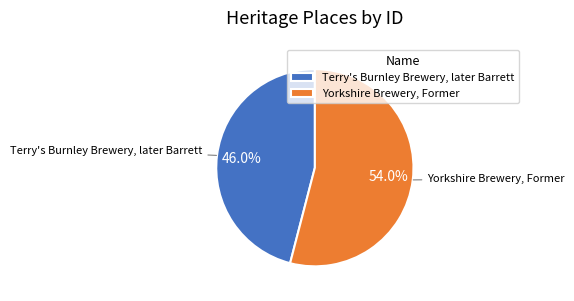

Between Terry's Burnley Brewery, later Barrett and Yorkshire Brewery, Former, which is larger?

Yorkshire Brewery, Former